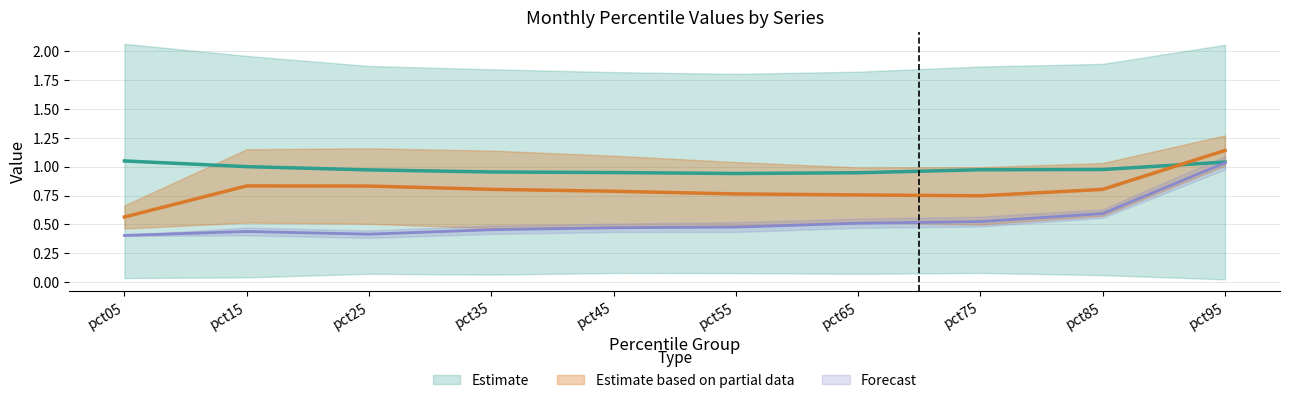

Reading left to right, what are all the values shown in this chart?

Jan: pct05=0.4	pct15=0.5	pct25=0.4	pct35=0.5	pct45=0.5	pct55=0.5	pct65=0.5	pct75=0.6	pct85=0.6	pct95=1.1
Feb: pct05=0.5	pct15=0.5	pct25=0.5	pct35=0.5	pct45=0.5	pct55=0.5	pct65=0.5	pct75=0.5	pct85=0.6	pct95=1.0
Mar: pct05=0.0	pct15=0.0	pct25=0.1	pct35=0.1	pct45=0.1	pct55=0.1	pct65=0.1	pct75=0.1	pct85=0.1	pct95=0.0
Apr: pct05=2.1	pct15=2.0	pct25=1.9	pct35=1.8	pct45=1.8	pct55=1.8	pct65=1.8	pct75=1.9	pct85=1.9	pct95=2.1
May: pct05=0.7	pct15=1.2	pct25=1.2	pct35=1.1	pct45=1.1	pct55=1.0	pct65=1.0	pct75=1.0	pct85=1.0	pct95=1.3
Jul: pct05=0.4	pct15=0.4	pct25=0.4	pct35=0.4	pct45=0.4	pct55=0.4	pct65=0.5	pct75=0.5	pct85=0.6	pct95=1.0